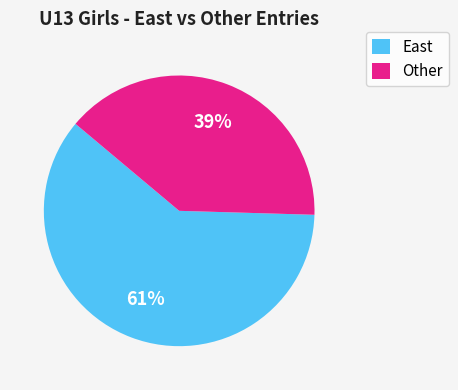

The Other slice represents 39% of the pie. True or false?

True